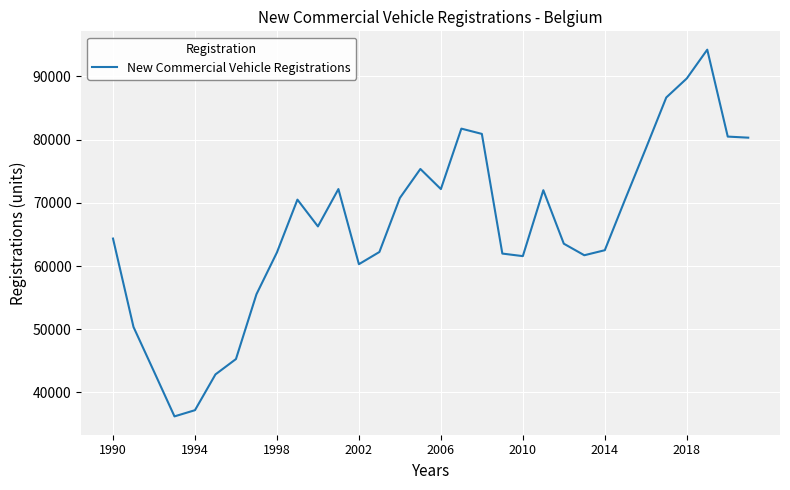

What is the difference between the maximum and minimum values?

58046